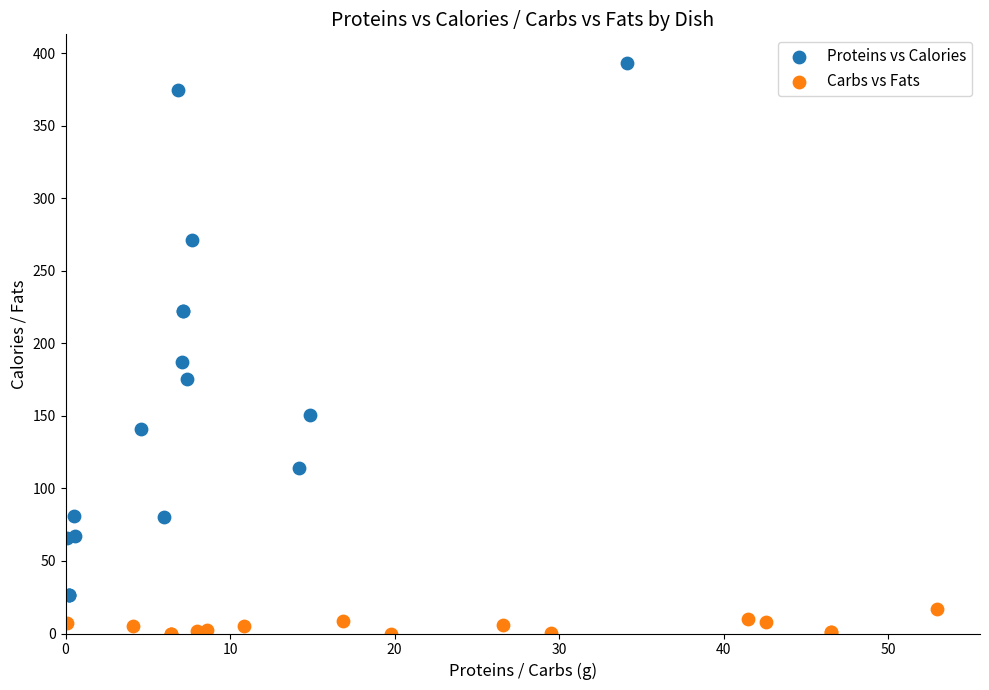

Which series contains the highest Y value?

Proteins vs Calories